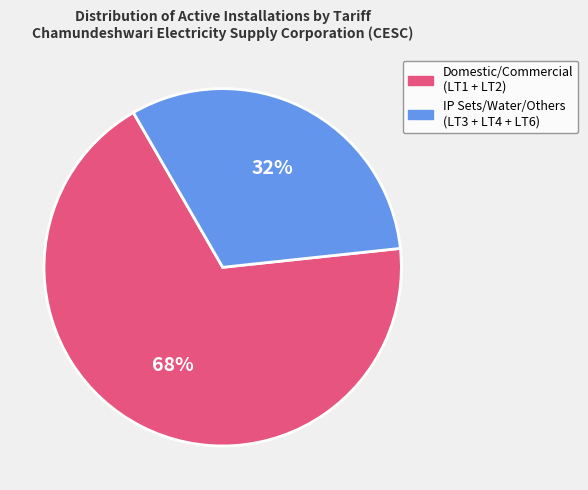

Does IP Sets/Water/Others (LT3 + LT4 + LT6) account for over 50% of the chart?

No